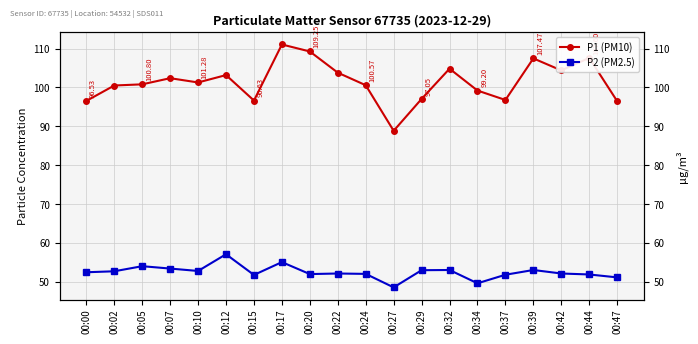

How many values in the P2 (PM2.5) series exceed 52?

13